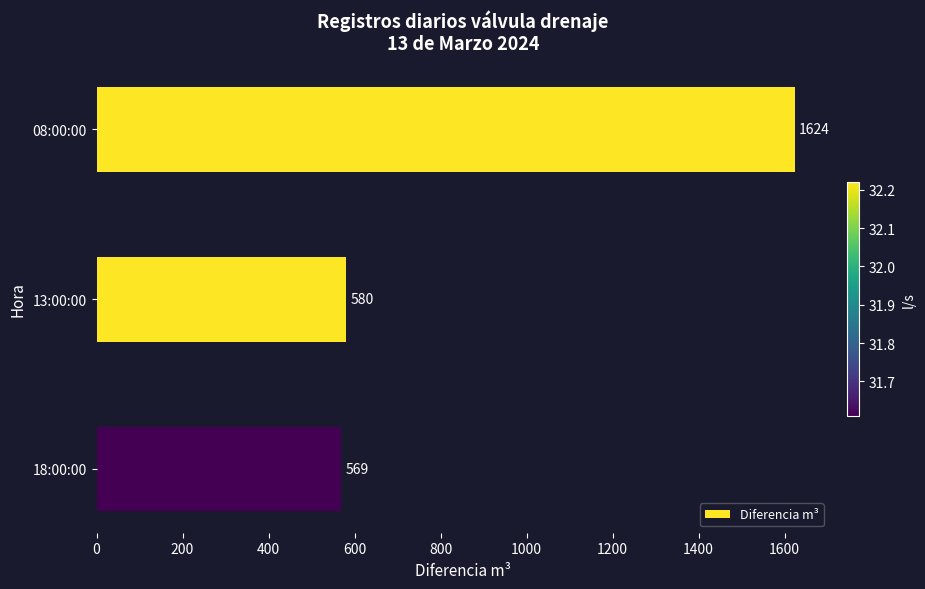

Reading top to bottom, list all the values displayed in this chart.

1624	580	569